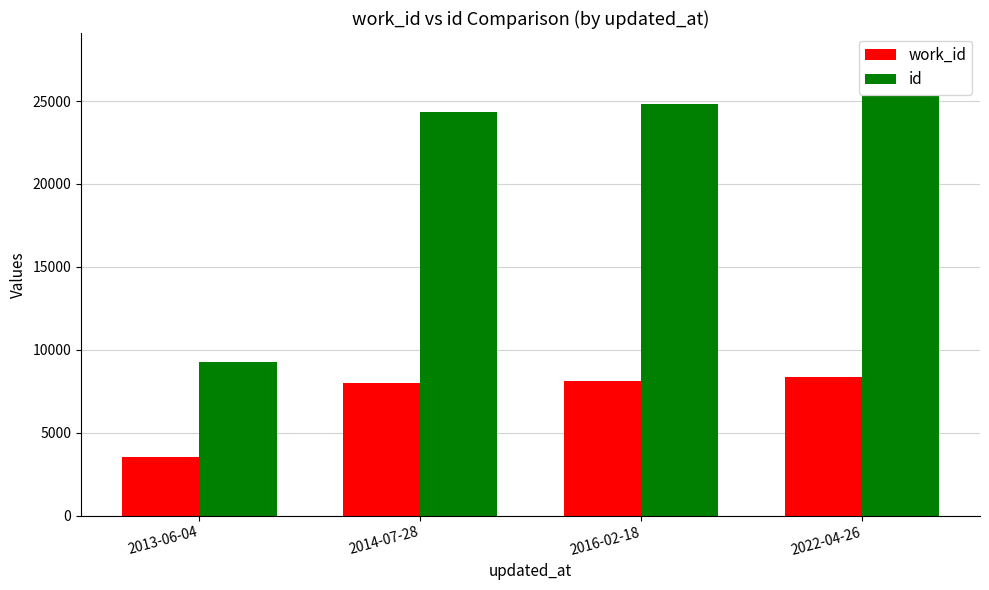

List the labels in order of id value, largest first.

2022-04-26, 2016-02-18, 2014-07-28, 2013-06-04